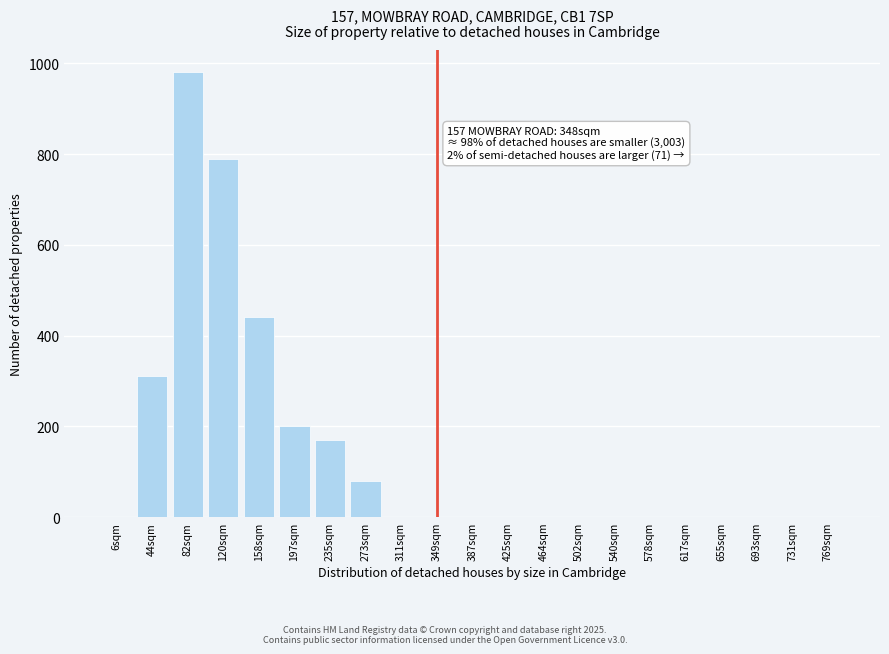

Reading left to right, list all the values displayed in this chart.

6sqm=0	44sqm=310	82sqm=980	120sqm=790	158sqm=440	197sqm=200	235sqm=170	273sqm=80	311sqm=0	349sqm=0	387sqm=0	425sqm=0	464sqm=0	502sqm=0	540sqm=0	578sqm=0	617sqm=0	655sqm=0	693sqm=0	731sqm=0	769sqm=0